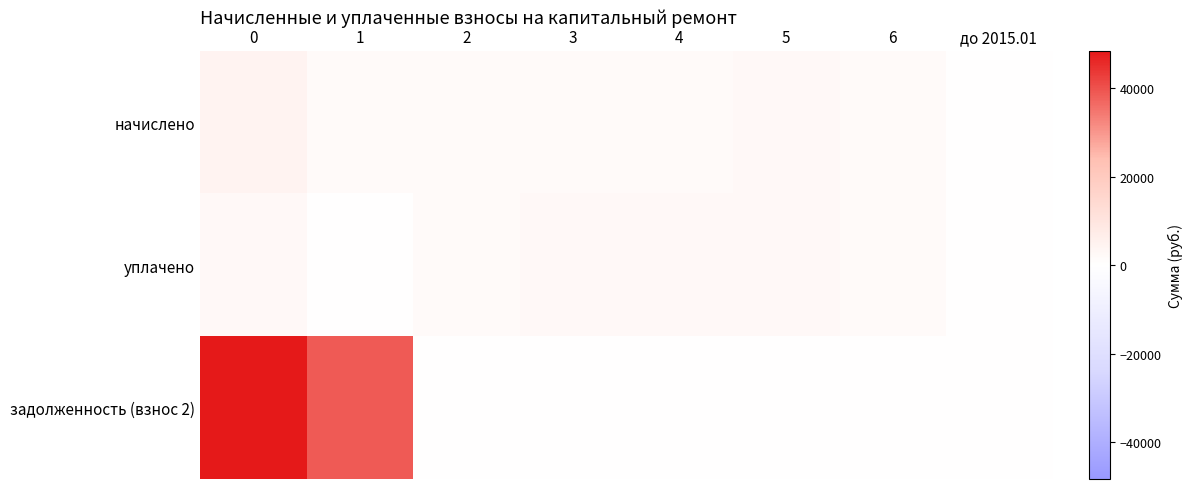

Reading left to right, extract all data points from this chart.

начислено: 0=4300.2	1=1840.3	2=1844.0	3=1862.3	4=1869.7	5=2276.6	6=1844.0	до 2015.01=0.0
уплачено: 0=2326.0	1=0.0	2=1844.0	3=2483.1	4=2492.9	5=2276.6	6=1844.0	до 2015.01=0.0
задолженность (взнос 2): 0=48336.2	1=38762.0	2=0.0	3=0.0	4=0.0	5=0.0	6=0.0	до 2015.01=0.0